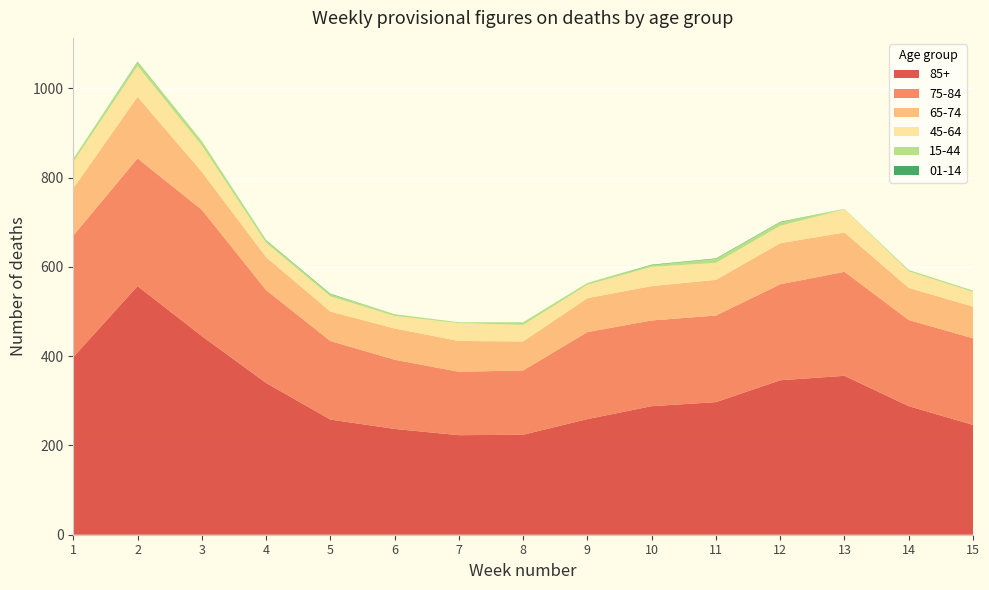

Reading left to right, list all the values displayed in this chart.

85+: 1=398	2=557	3=445	4=340	5=258	6=237	7=223	8=224	9=259	10=288	11=297	12=346	13=356	14=288	15=246
75-84: 1=272	2=286	3=283	4=208	5=176	6=155	7=142	8=144	9=195	10=192	11=194	12=215	13=233	14=193	15=194
65-74: 1=106	2=138	3=85	4=74	5=66	6=70	7=69	8=65	9=76	10=77	11=80	12=92	13=88	14=72	15=71
45-64: 1=59	2=69	3=59	4=32	5=34	6=28	7=40	8=37	9=30	10=43	11=38	12=39	13=52	14=37	15=33
15-44: 1=7	2=9	3=10	4=5	5=5	6=4	7=2	8=6	9=4	10=4	11=9	12=8	13=1	14=3	15=3
01-14: 1=0	2=1	3=0	4=1	5=1	6=0	7=0	8=0	9=0	10=1	11=1	12=1	13=0	14=0	15=0